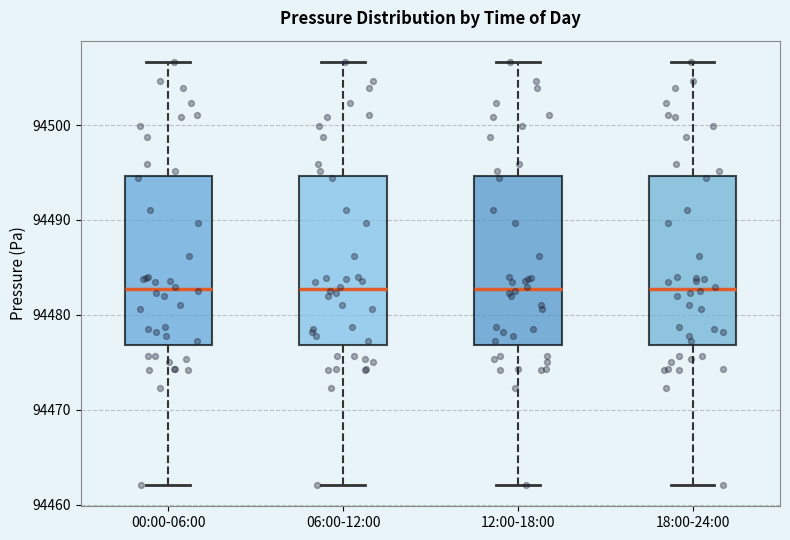

Where does the upper whisker of the box for 18:00-24:00 end on the y-axis? The values are not printed on the chart, so give them approximately, as read against the axis.

94507